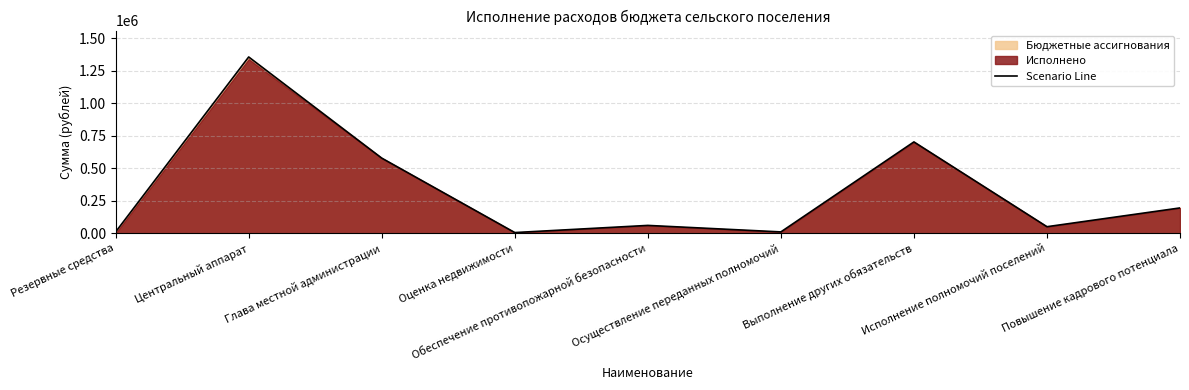

What is the label of the 2nd point from the left?

Центральный аппарат